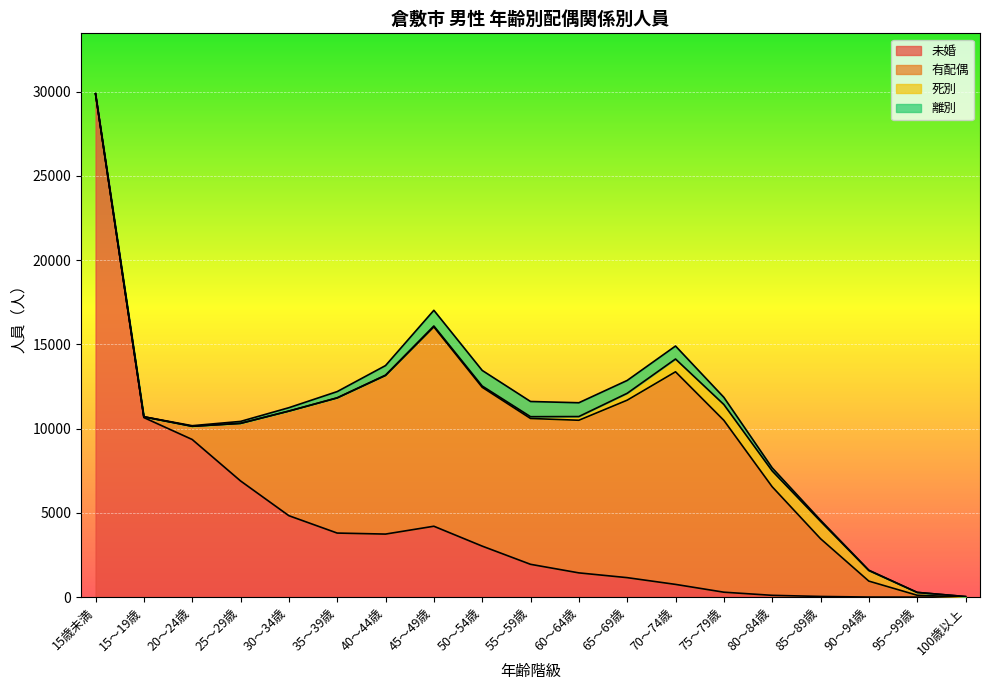

List the labels in order of 死別 value, smallest first.

15歳未満, 15～19歳, 20～24歳, 25～29歳, 30～34歳, 35～39歳, 40～44歳, 100歳以上, 45～49歳, 50～54歳, 55～59歳, 95～99歳, 60～64歳, 65～69歳, 90～94歳, 70～74歳, 75～79歳, 80～84歳, 85～89歳